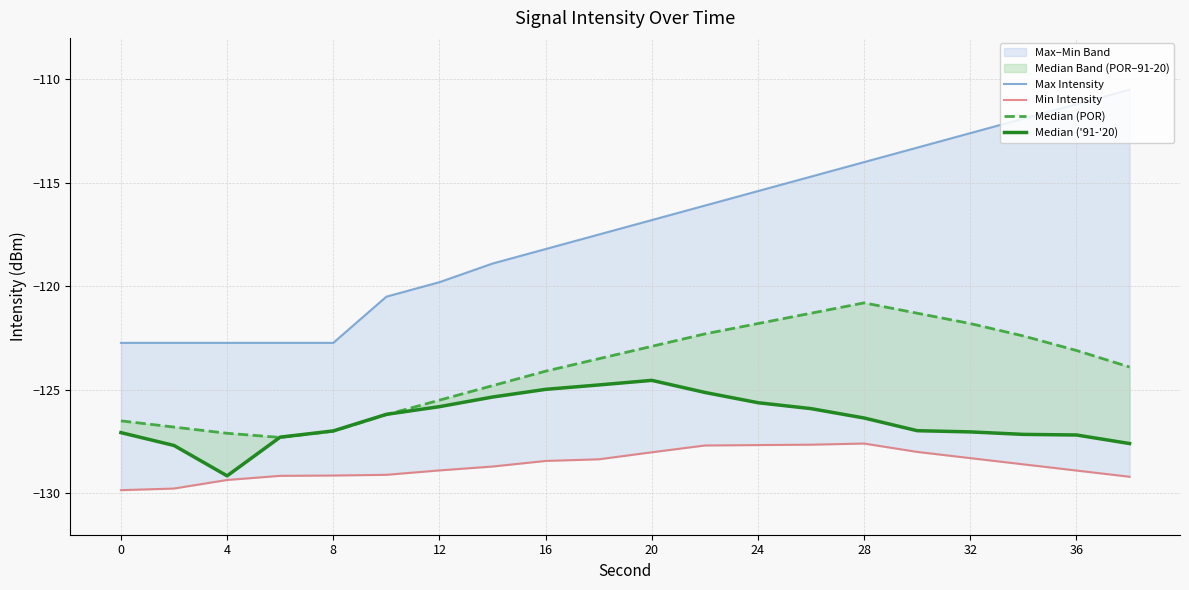

What is the greatest value displayed?

-110.5